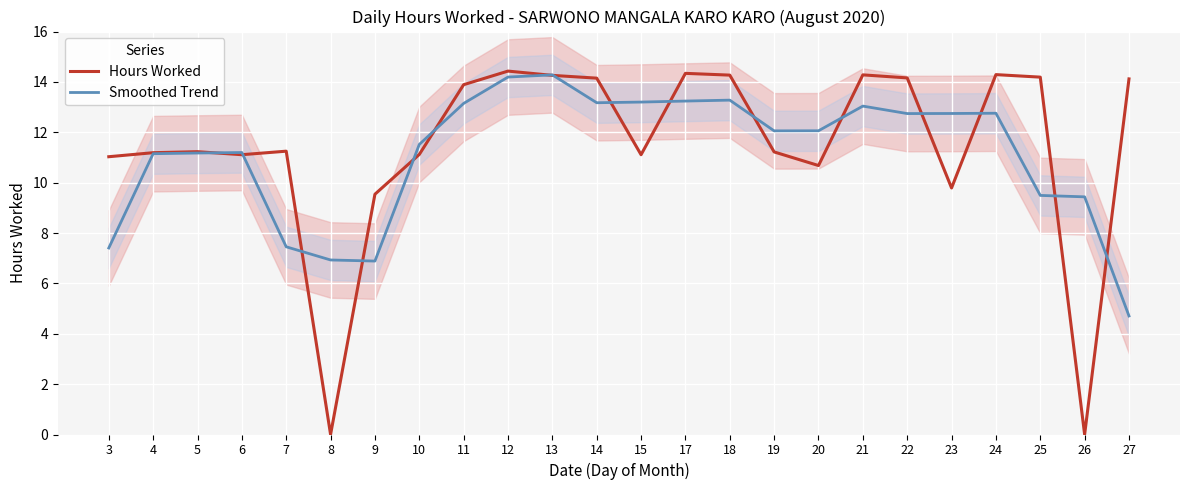

Count the number of categories in the chart.

24